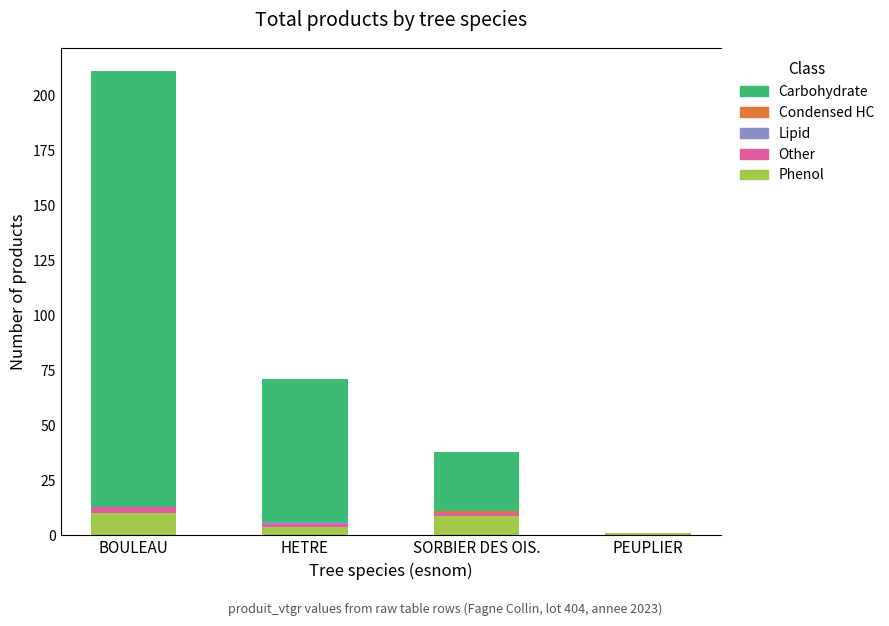

What position from the right is SORBIER DES OIS.?

2